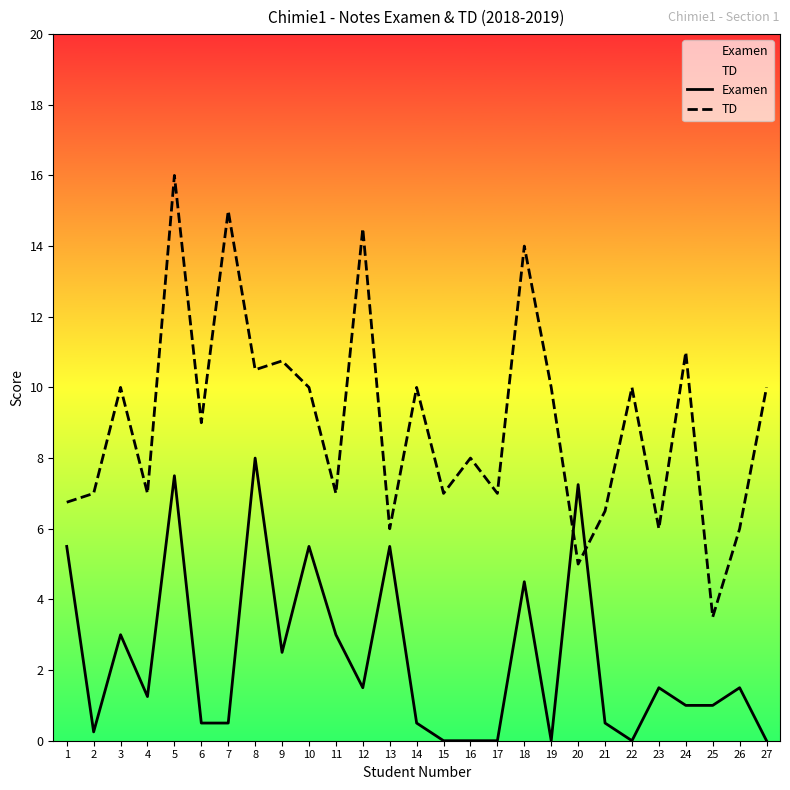

What is the difference between the second highest and minimum values in the Examen series?

7.5